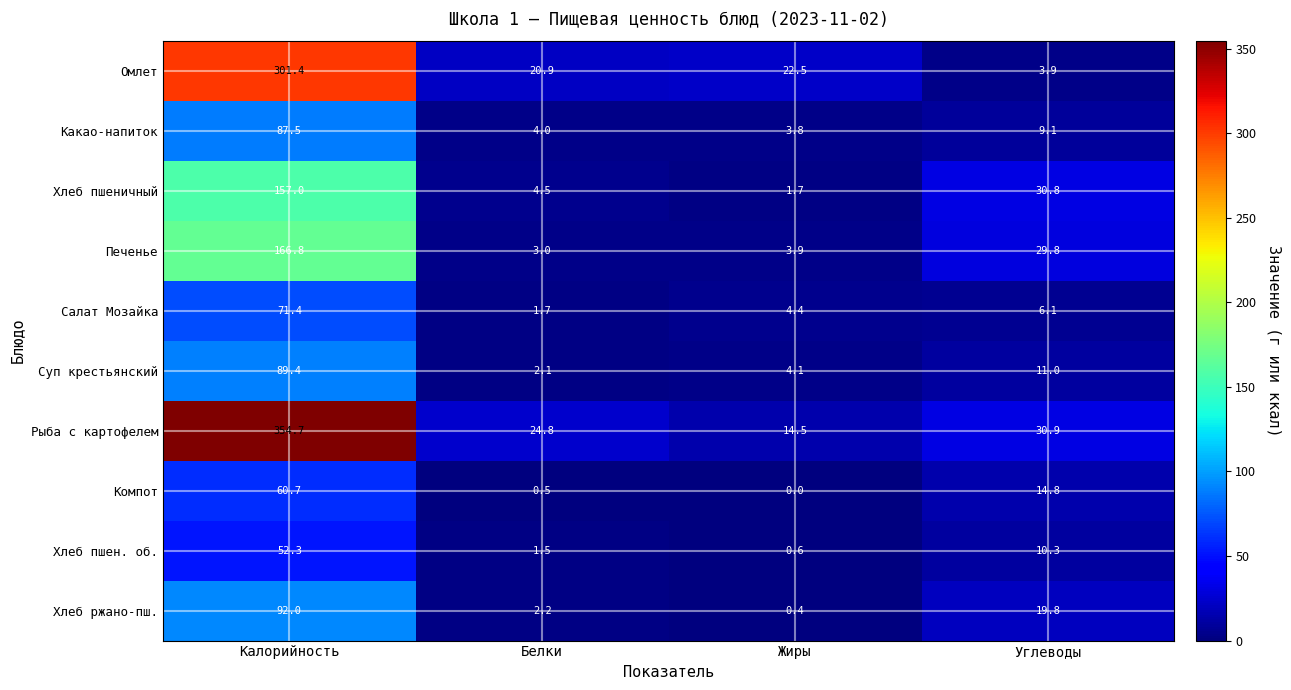

List the labels in order of Хлеб ржано-пш. value, largest first.

Калорийность, Углеводы, Белки, Жиры